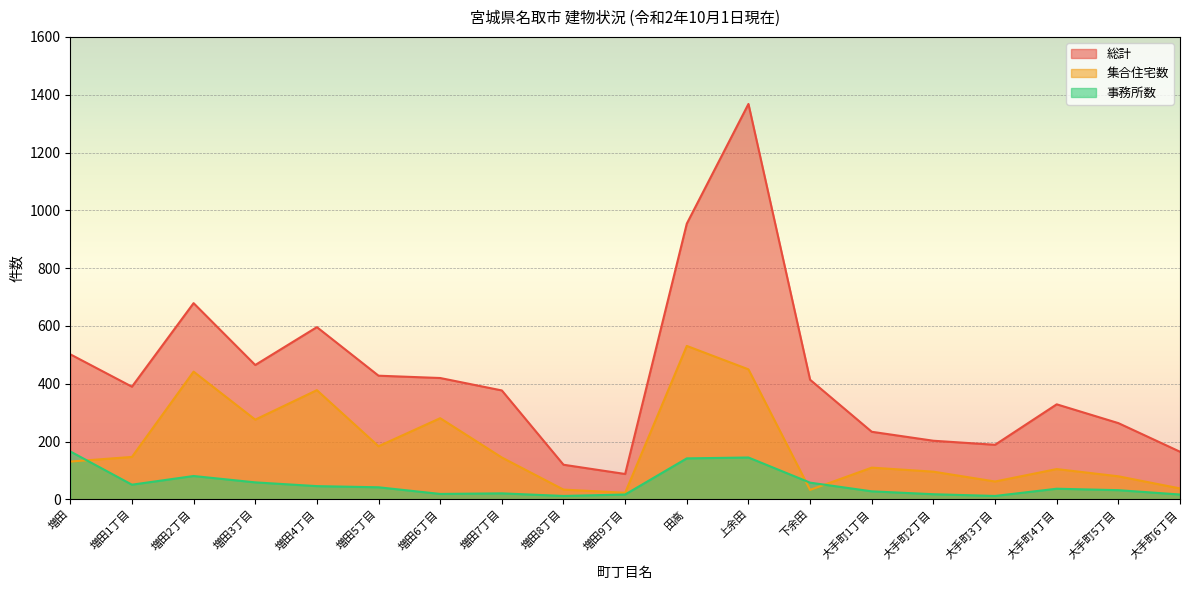

What is the sum of all 集合住宅数 values?

3546